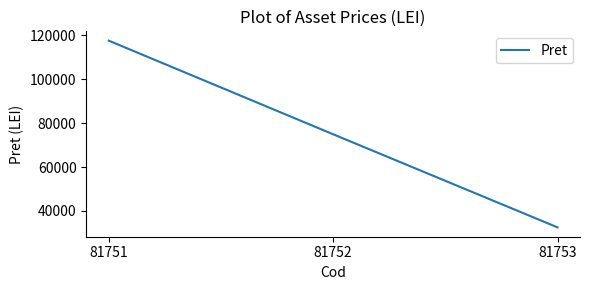

What is the greatest value displayed?

117624